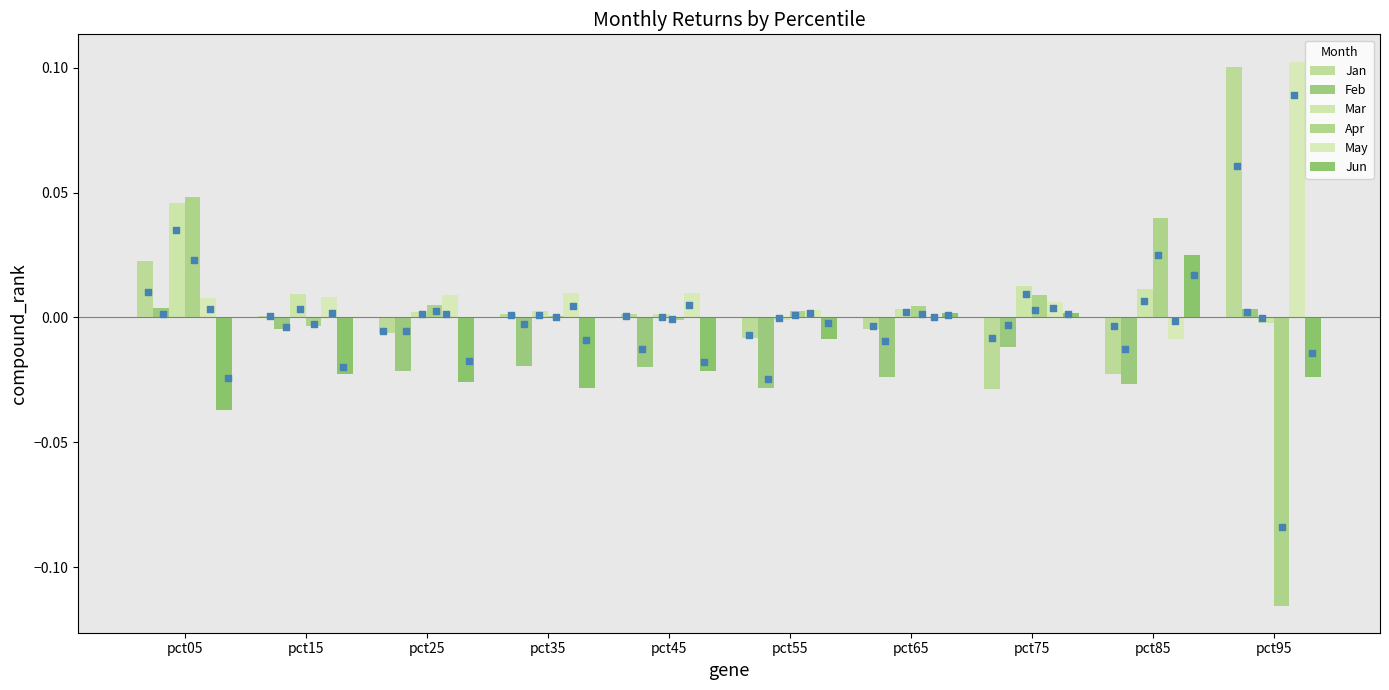

Which series has the largest total across all categories?

May